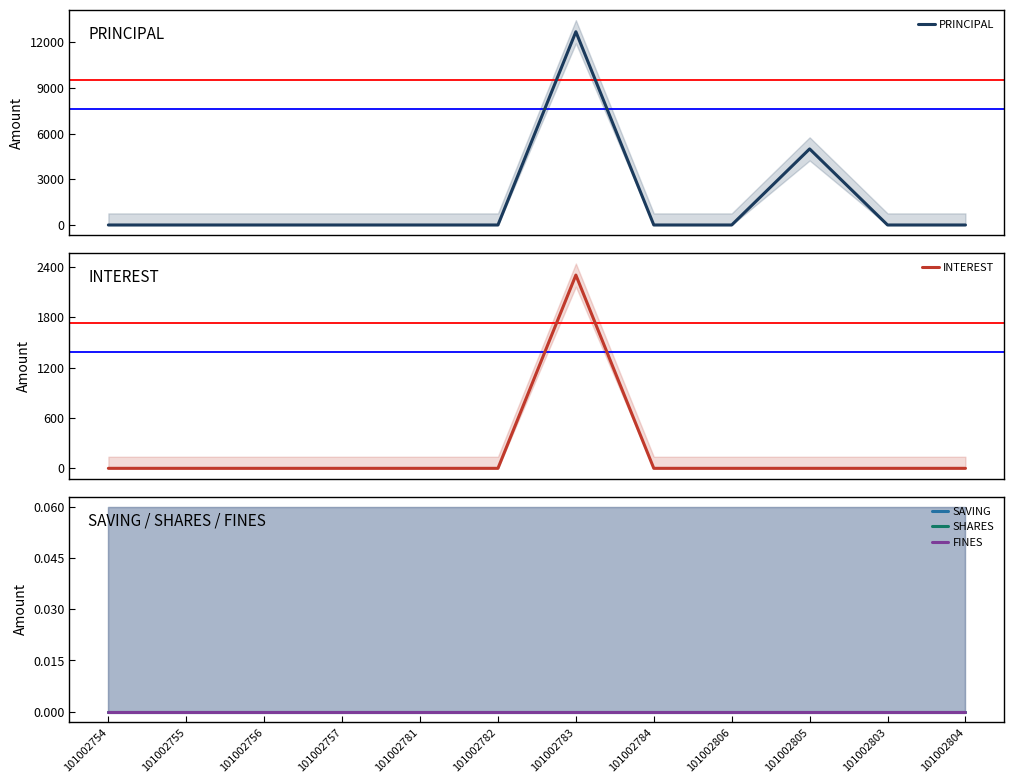

What is the average value of the PRINCIPAL series?

1475